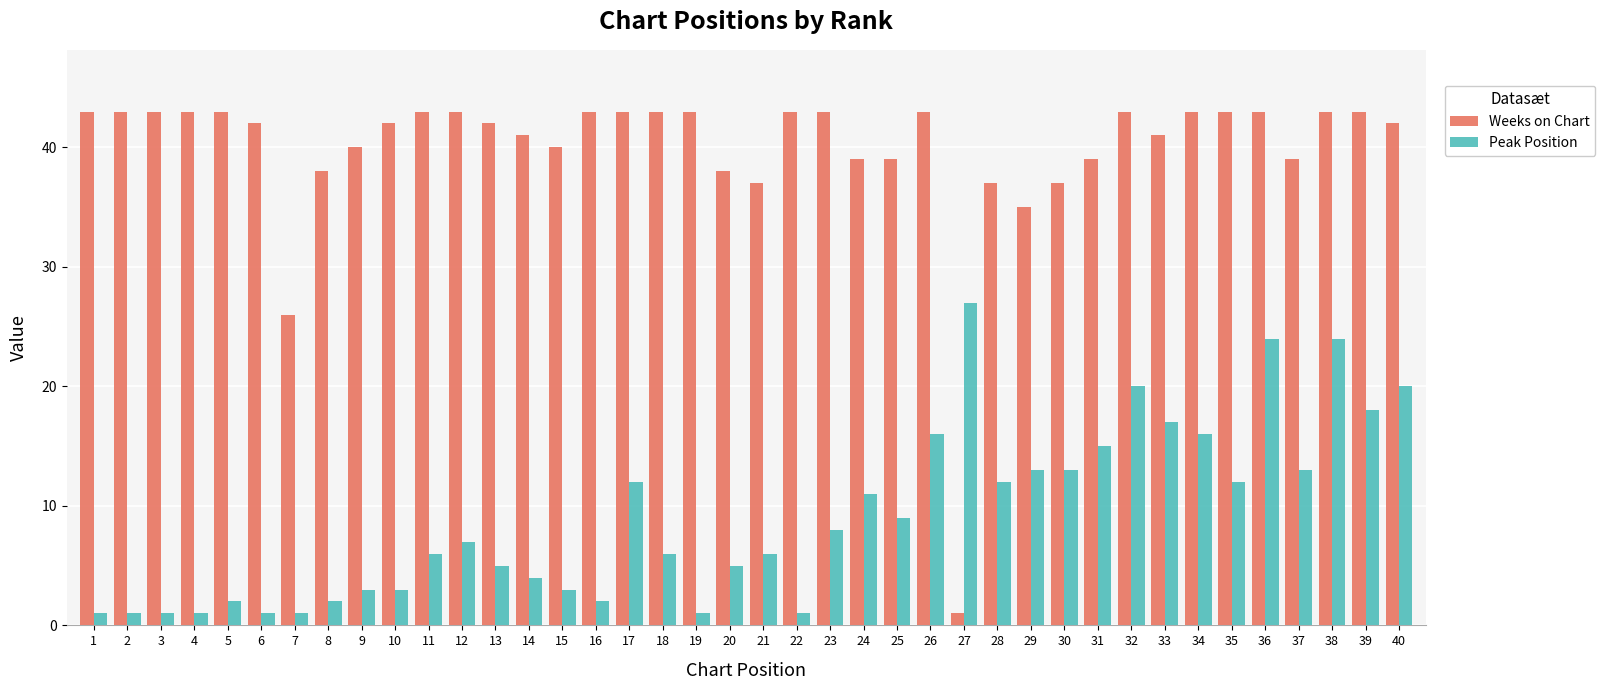

At 37, list the series in order from largest to smallest.

Weeks on Chart, Peak Position